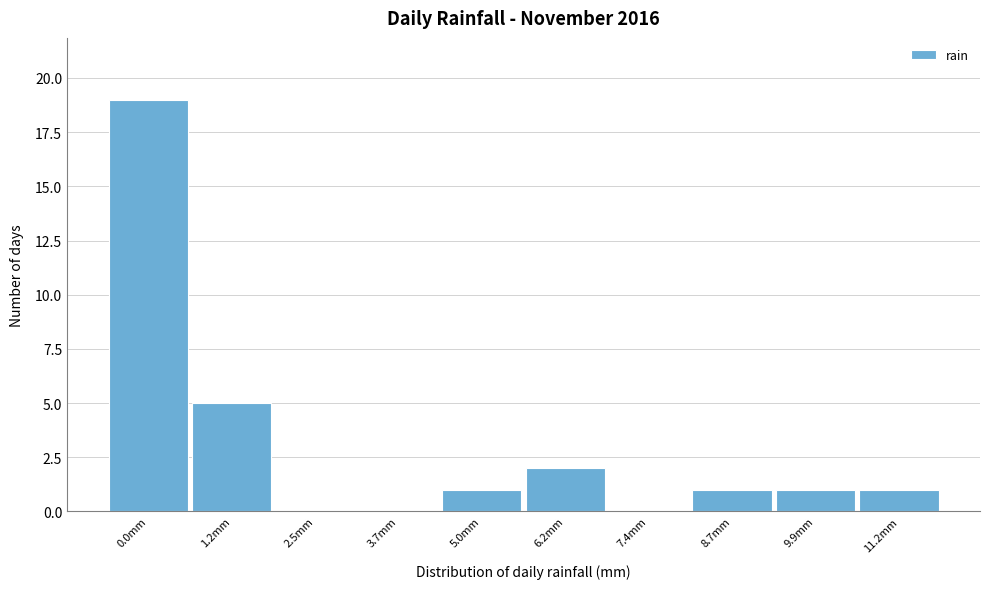

Reading left to right, list all the values displayed in this chart.

0.0mm=19	1.2mm=5	2.5mm=0	3.7mm=0	5.0mm=1	6.2mm=2	7.4mm=0	8.7mm=1	9.9mm=1	11.2mm=1